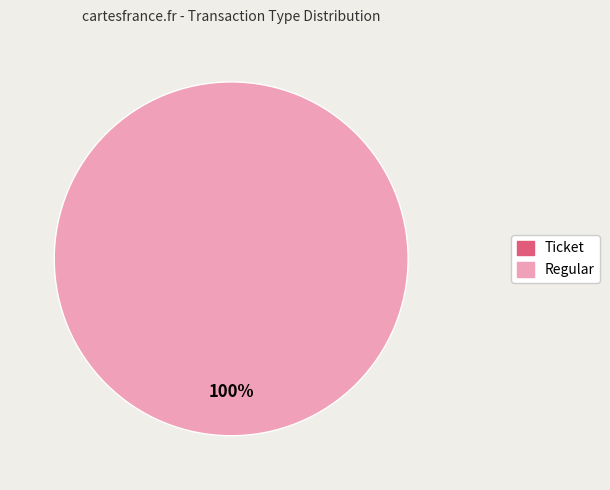

Which category accounts for the majority?

Regular